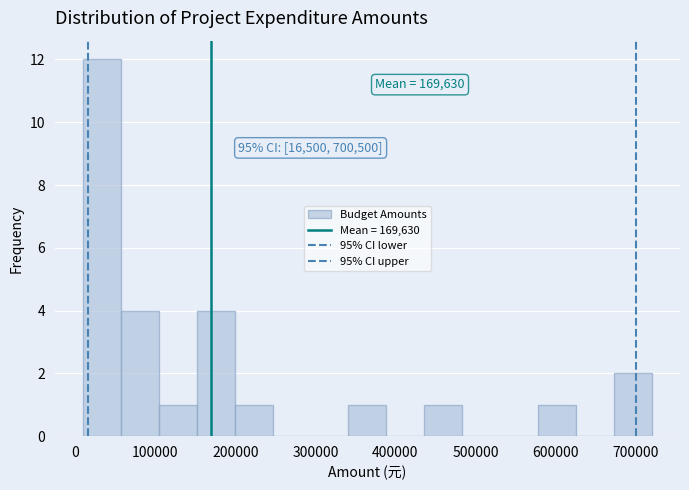

Over which range of the x-axis is the bar tallest?

10000 to 60000